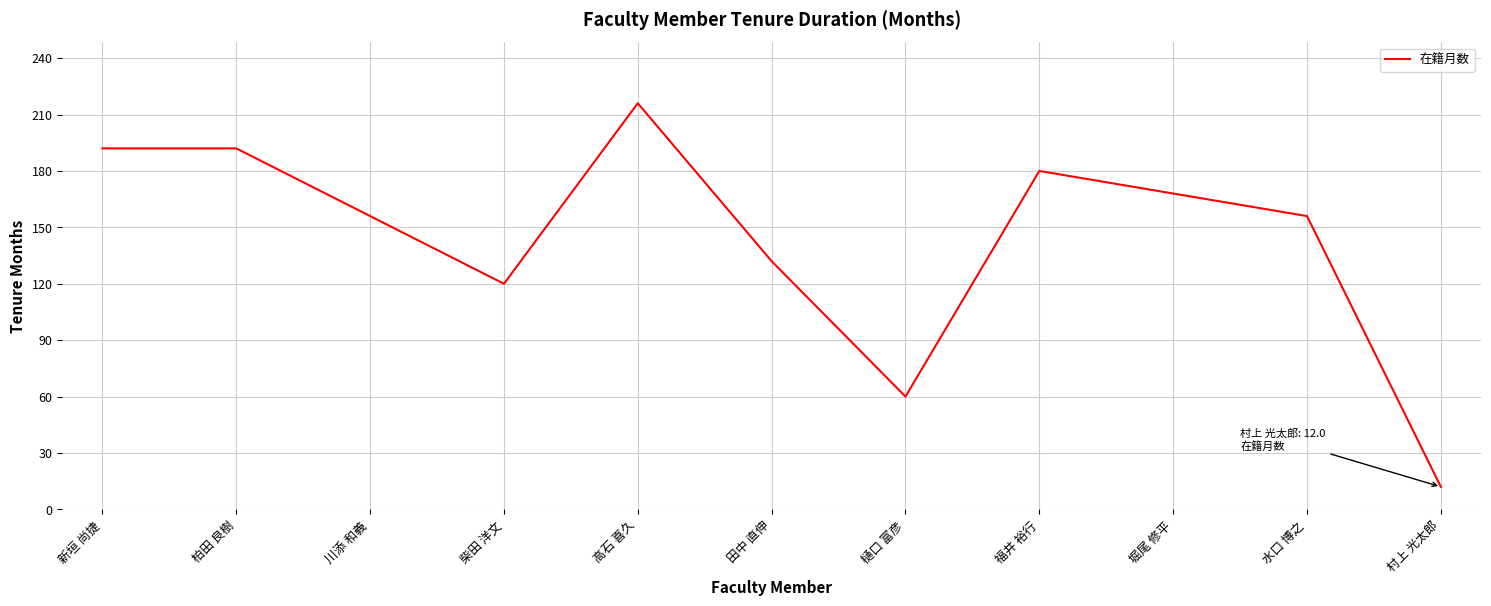

How many distinct data groups are displayed?

1